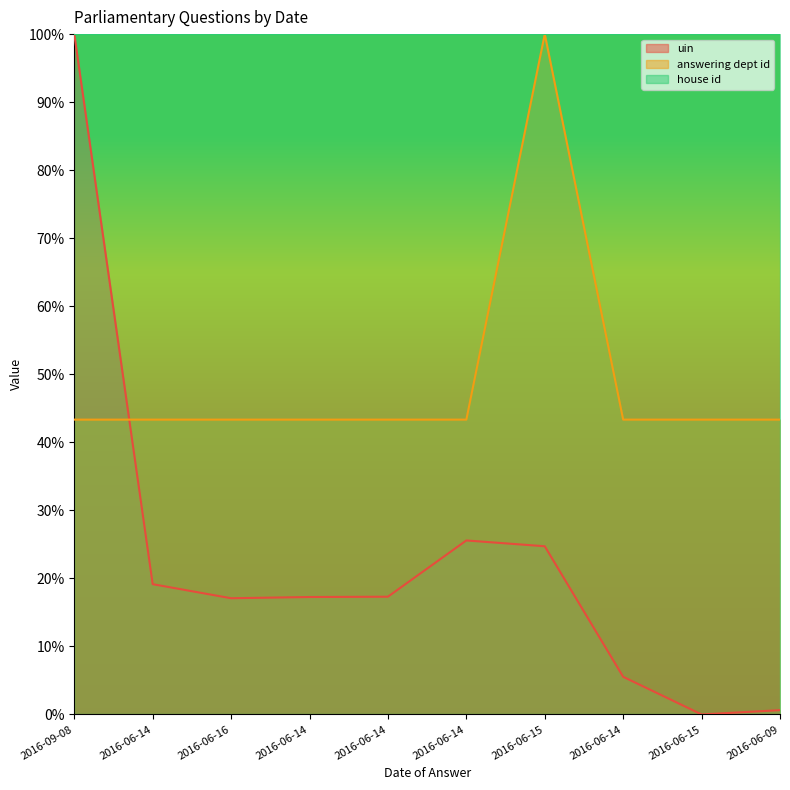

Between 2016-06-14 and 2016-06-14, which series saw the biggest shift?

uin